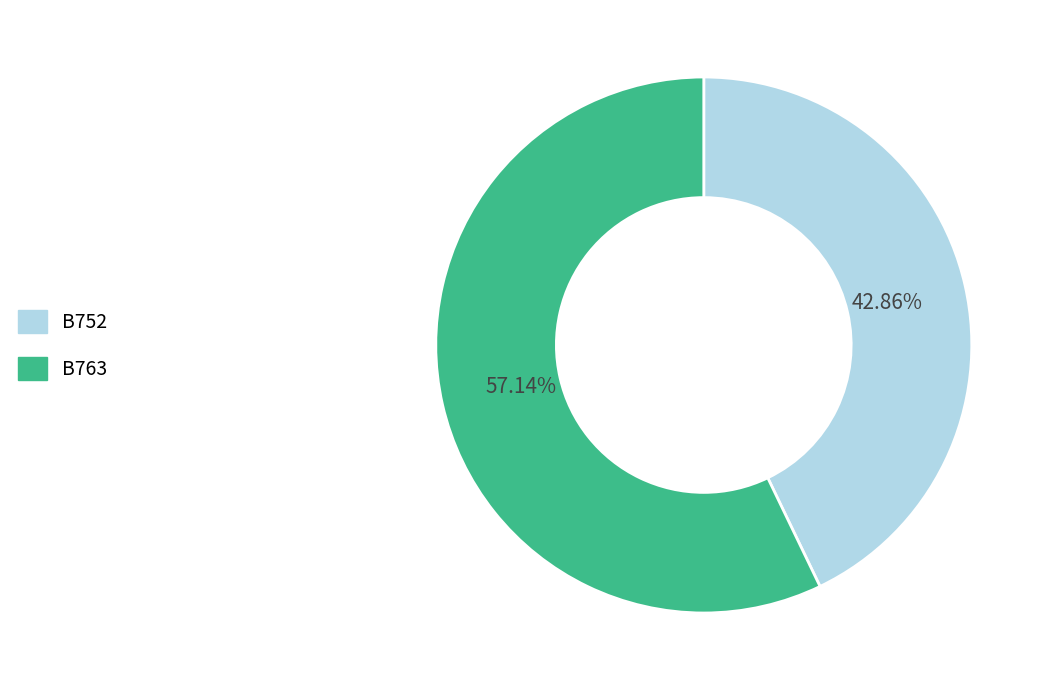

True or false: B763 accounts for 57% of the total.

True